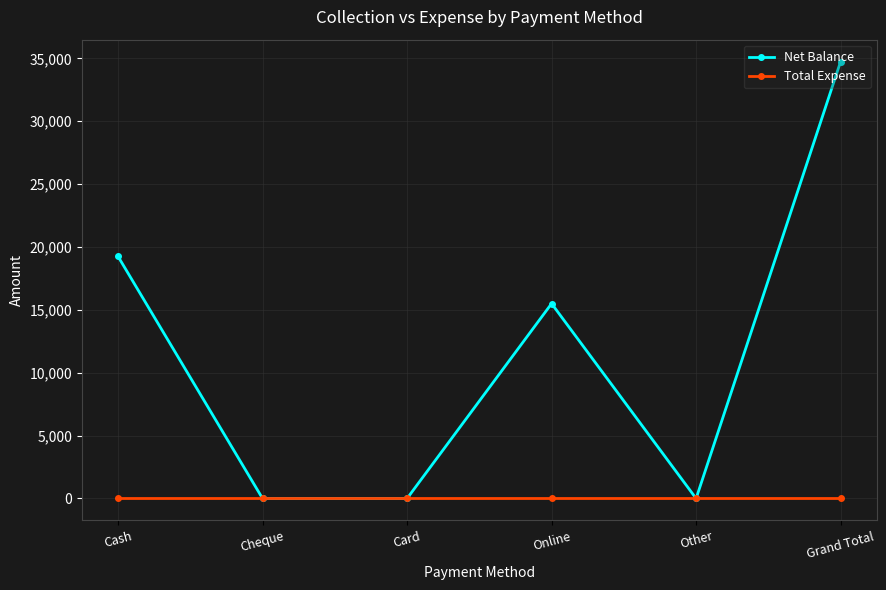

List the series in order of their peak value, lowest first.

Total Expense, Net Balance